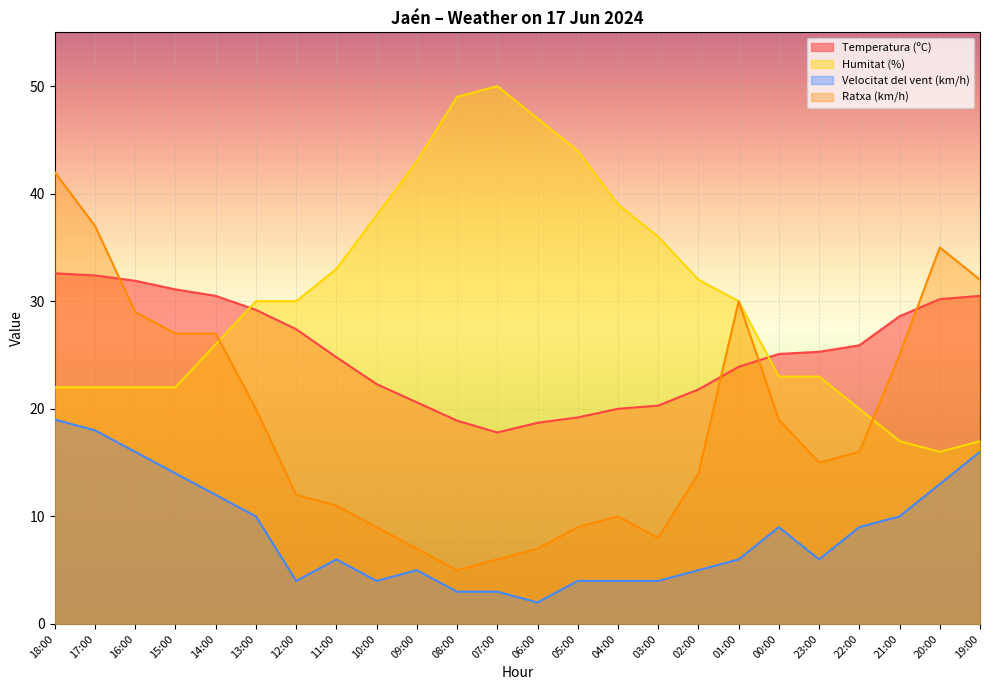

How many data points does each series have?

24